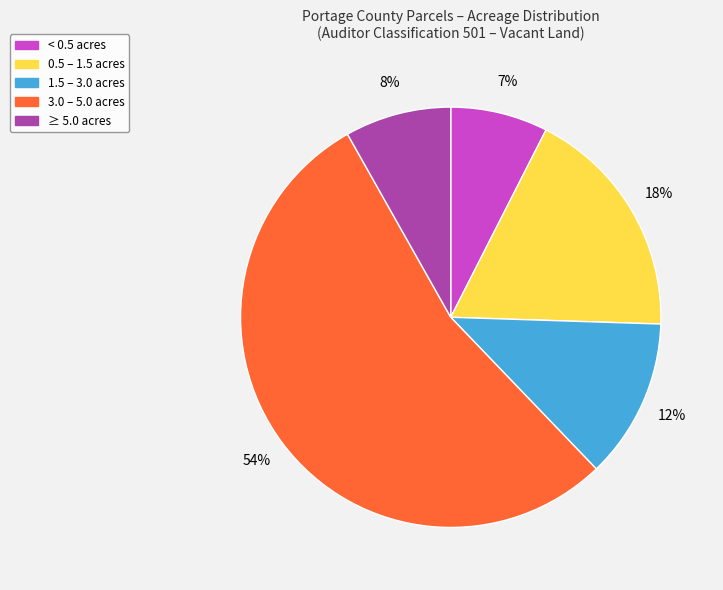

To the nearest percent, what is the difference between the largest and smallest slice percentages?

47%